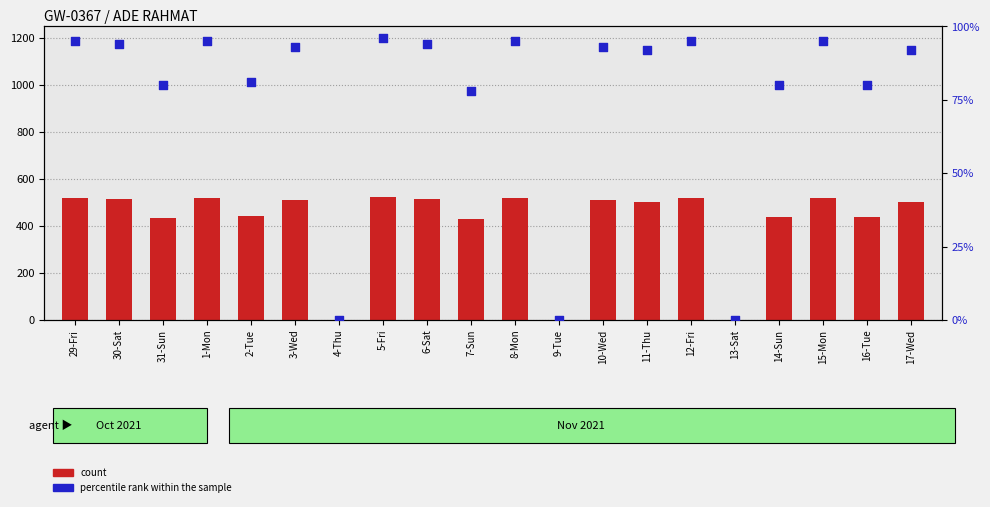

What are all the series names shown in the legend?

count, percentile rank within the sample